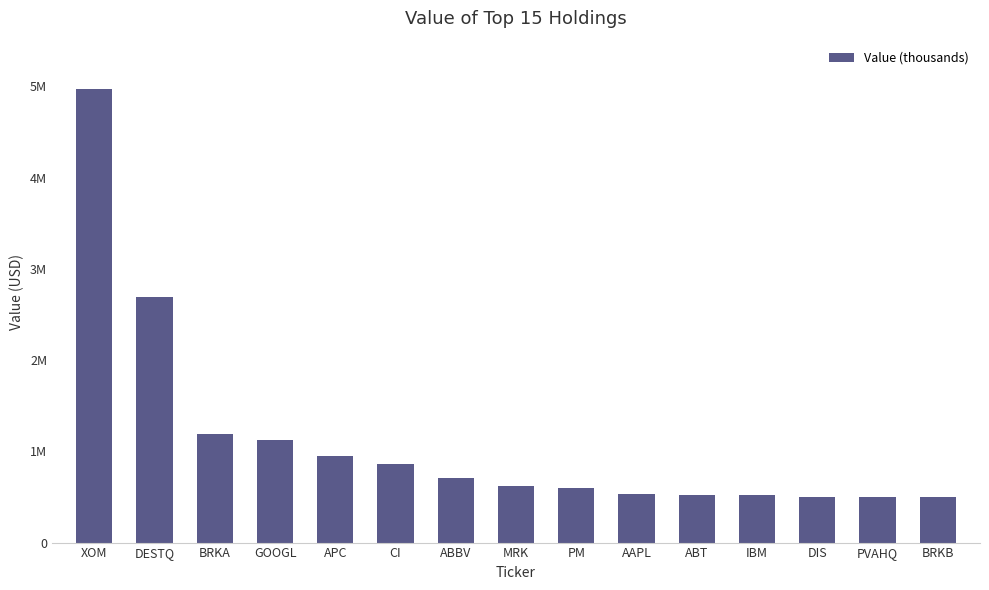

The chart shows a value of 233016 at ABT. True or false?

False